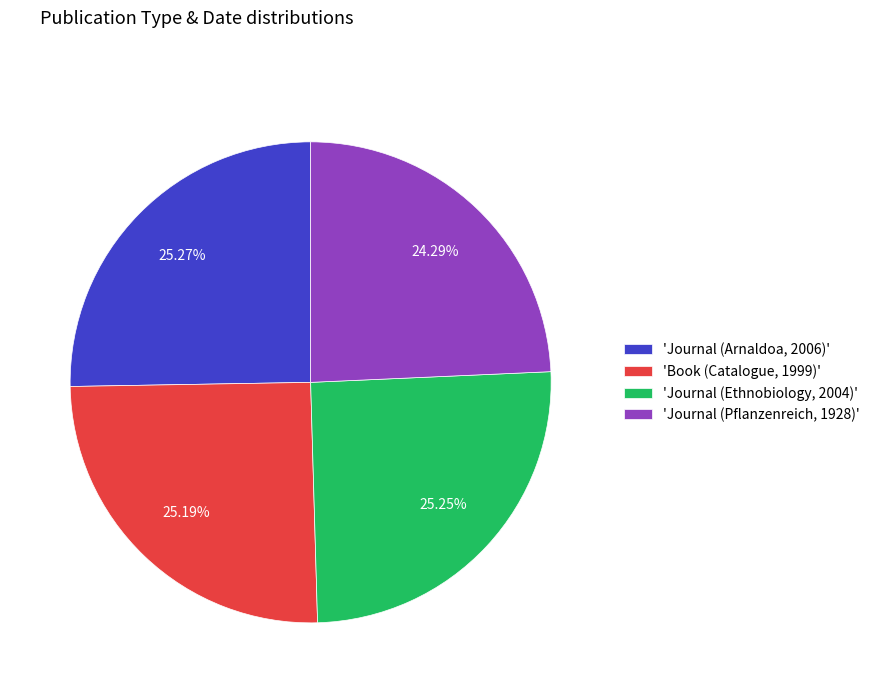

Is the sum of 'Book (Catalogue, 1999)' and 'Journal (Ethnobiology, 2004)' greater than half?

Yes